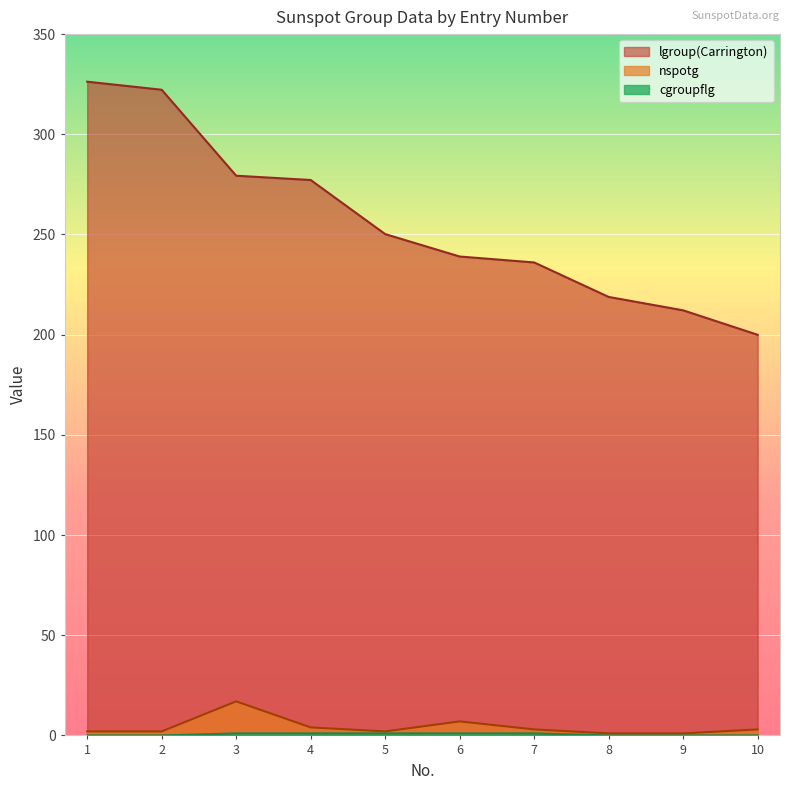

What is the maximum value shown in the chart?

326.3